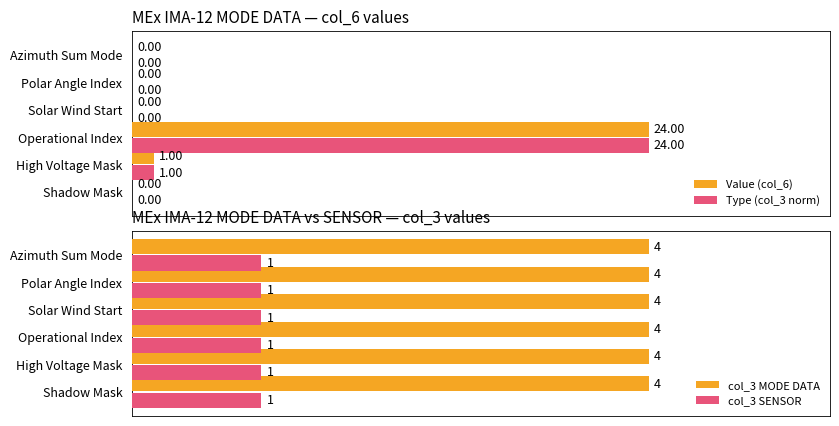

At which label is Value (col_6) closest to 50?

High Voltage Mask